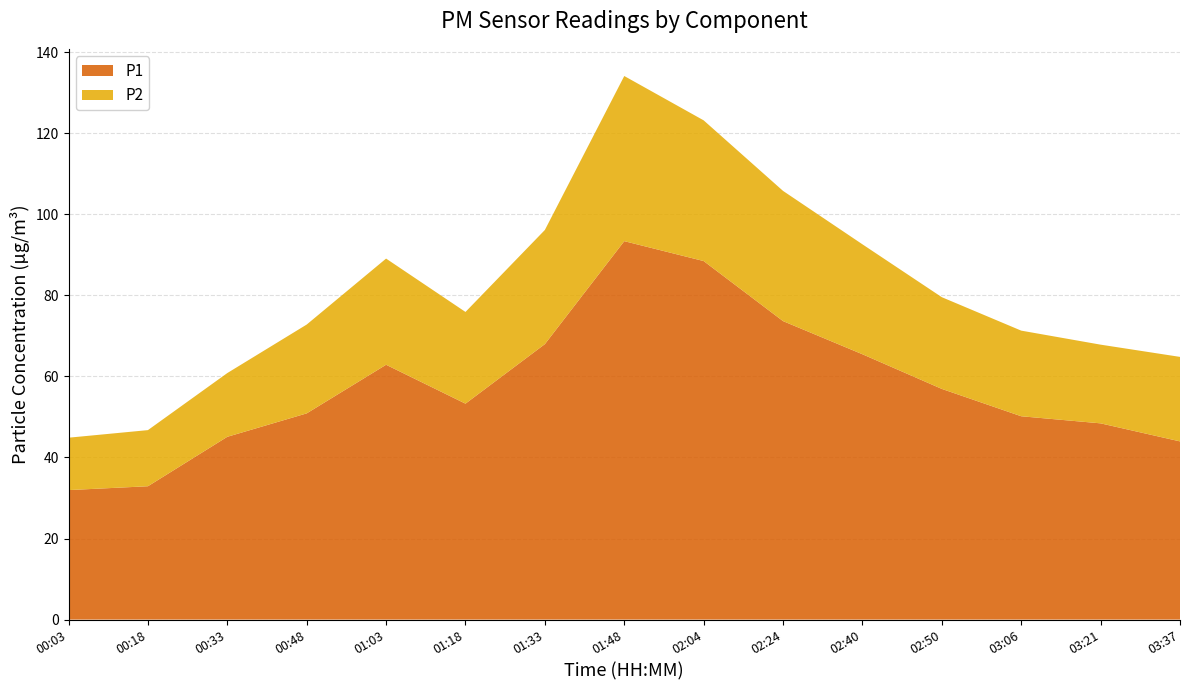

Reading left to right, what are all the values shown in this chart?

P1: 31.9	32.9	45.1	50.9	62.9	53.3	68.0	93.4	88.5	73.7	65.5	56.9	50.2	48.4	44.0
P2: 12.9	13.8	15.7	21.9	26.2	22.6	28.2	40.8	34.7	32.1	27.1	22.6	21.1	19.4	20.9